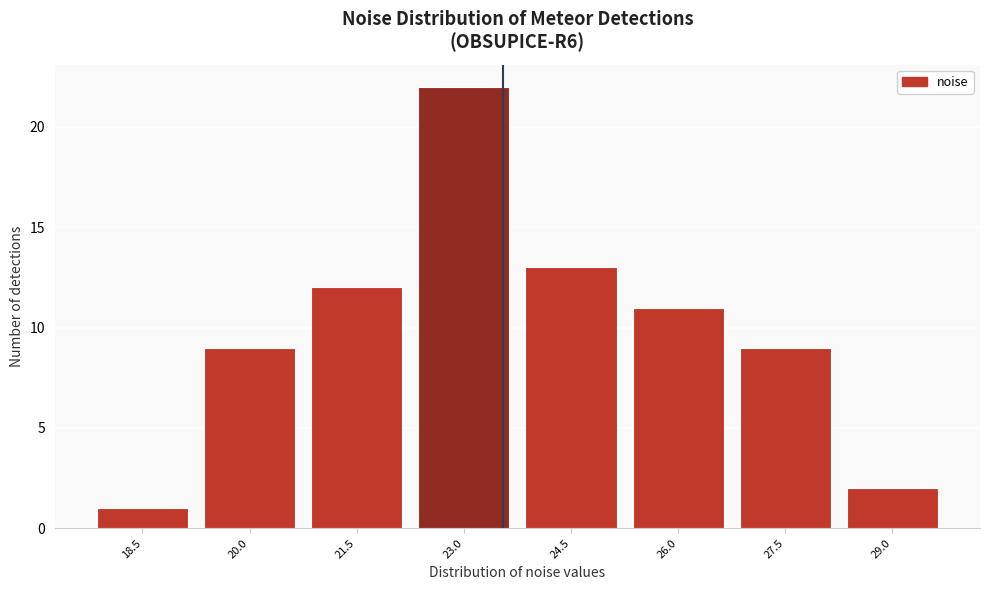

Reading left to right, extract all data points from this chart.

1	9	12	22	13	11	9	2